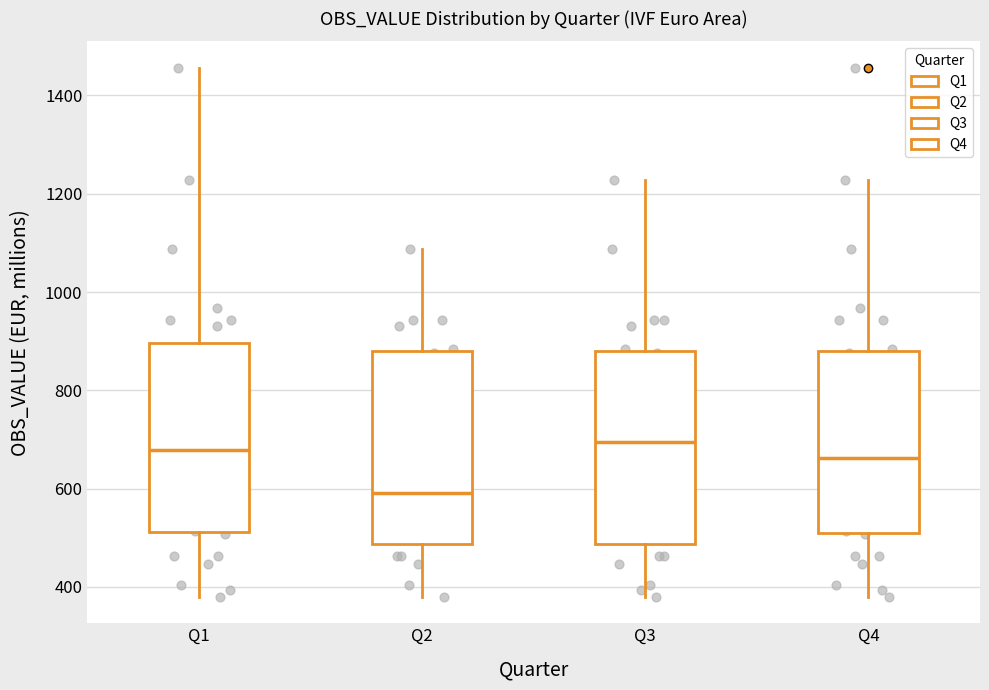

Reading left to right, transcribe this box plot: for each box, give where its median line is, the range the box spans, and where its two whiskers end, as read against the y-axis. The values are not printed on the chart, so give them approximately, as read against the axis.

Q1: median 680, box 520 to 900, whiskers 380 to 1460
Q2: median 600, box 480 to 880, whiskers 380 to 1080
Q3: median 700, box 480 to 880, whiskers 380 to 1220
Q4: median 660, box 520 to 880, whiskers 380 to 1220